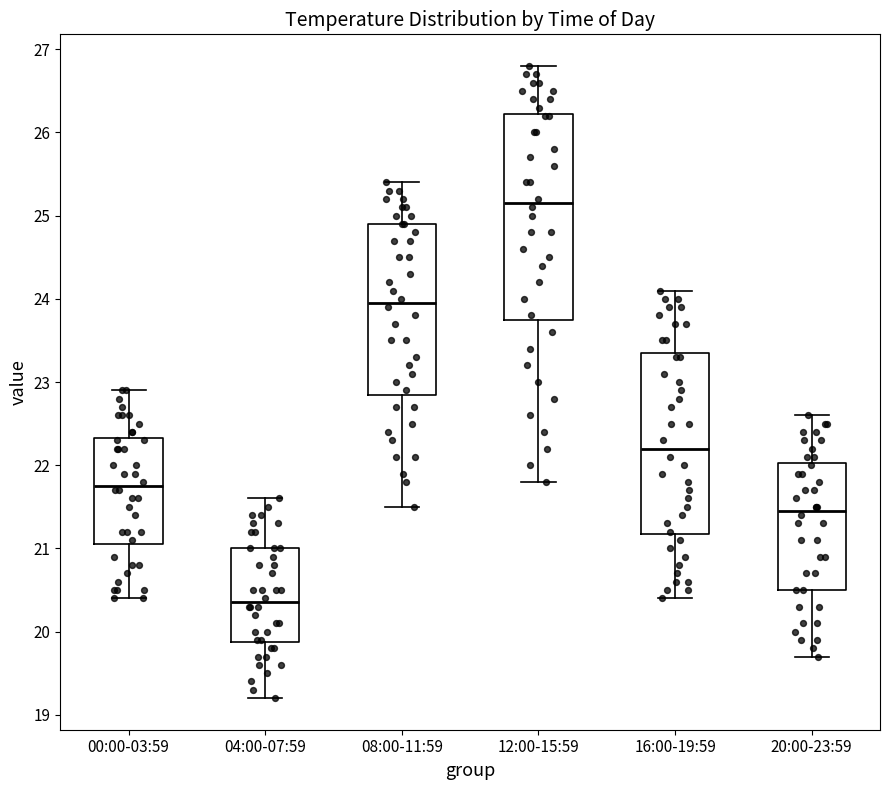

Which box's median line is the lowest?

04:00-07:59